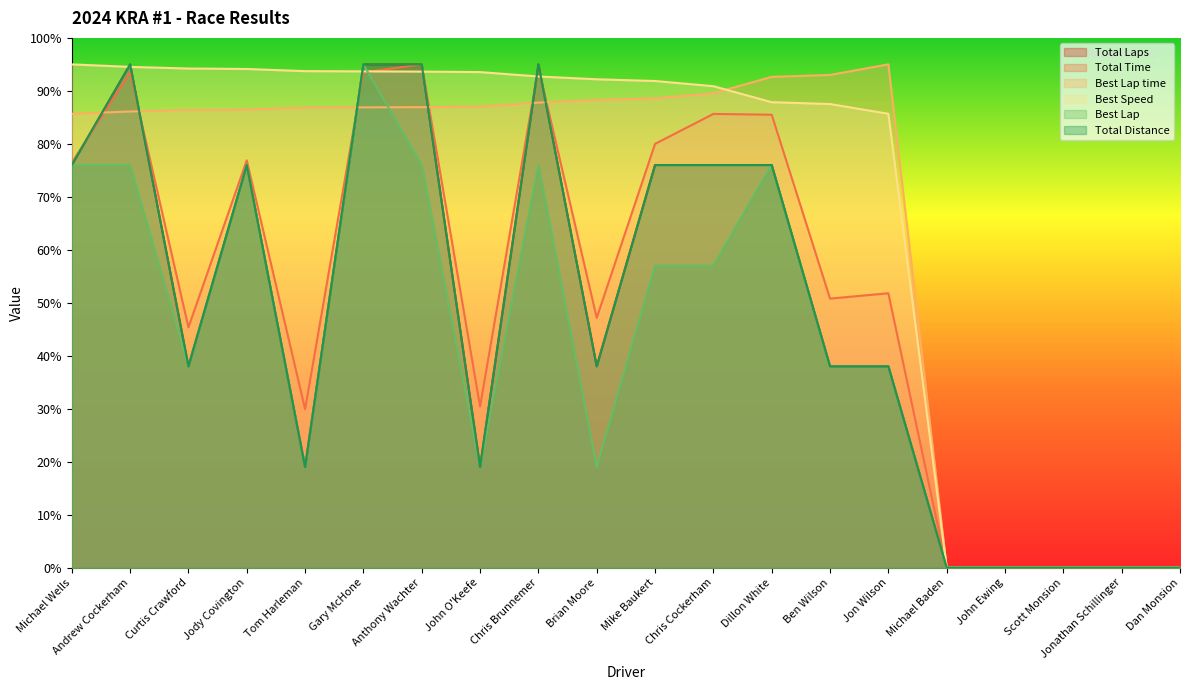

How many values in the Best Lap series exceed 38?

9